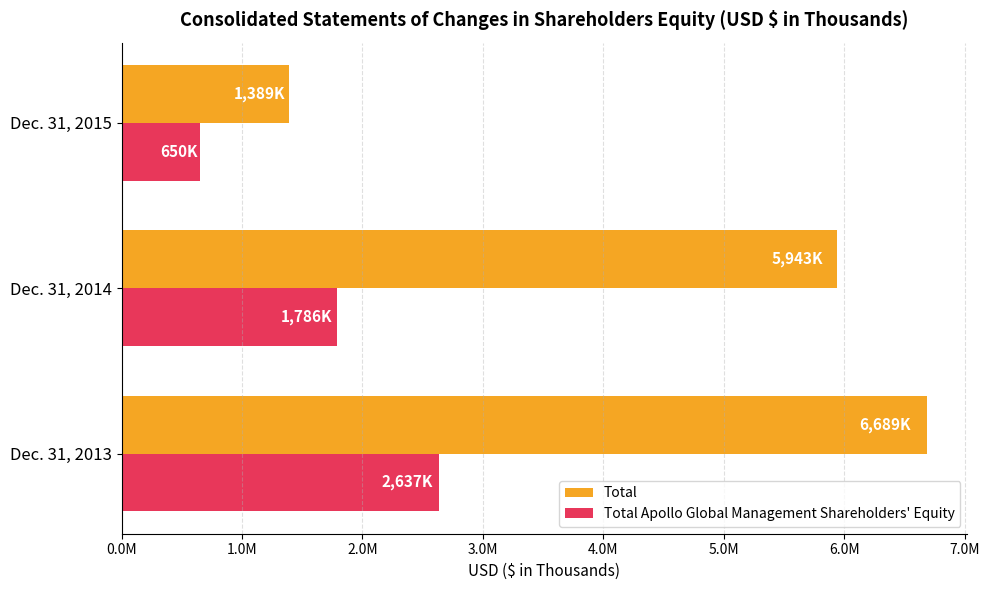

List the series in order of their overall mean, lowest first.

Total Apollo Global Management Shareholders' Equity, Total